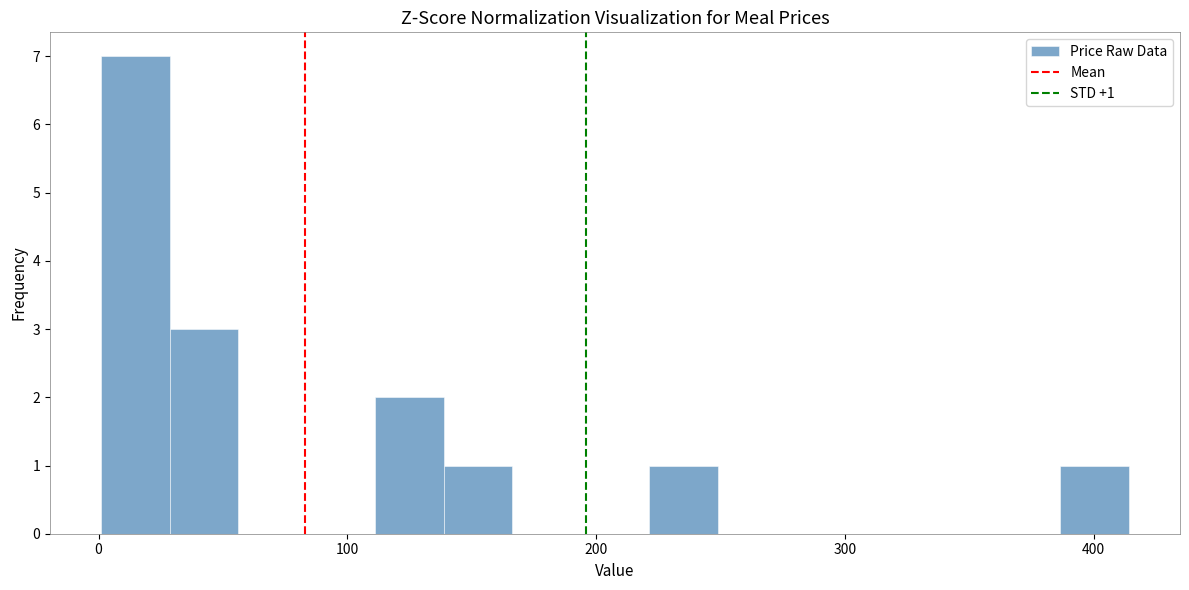

Read against the x-axis, roughly where is the centre of the tallest bar?

10